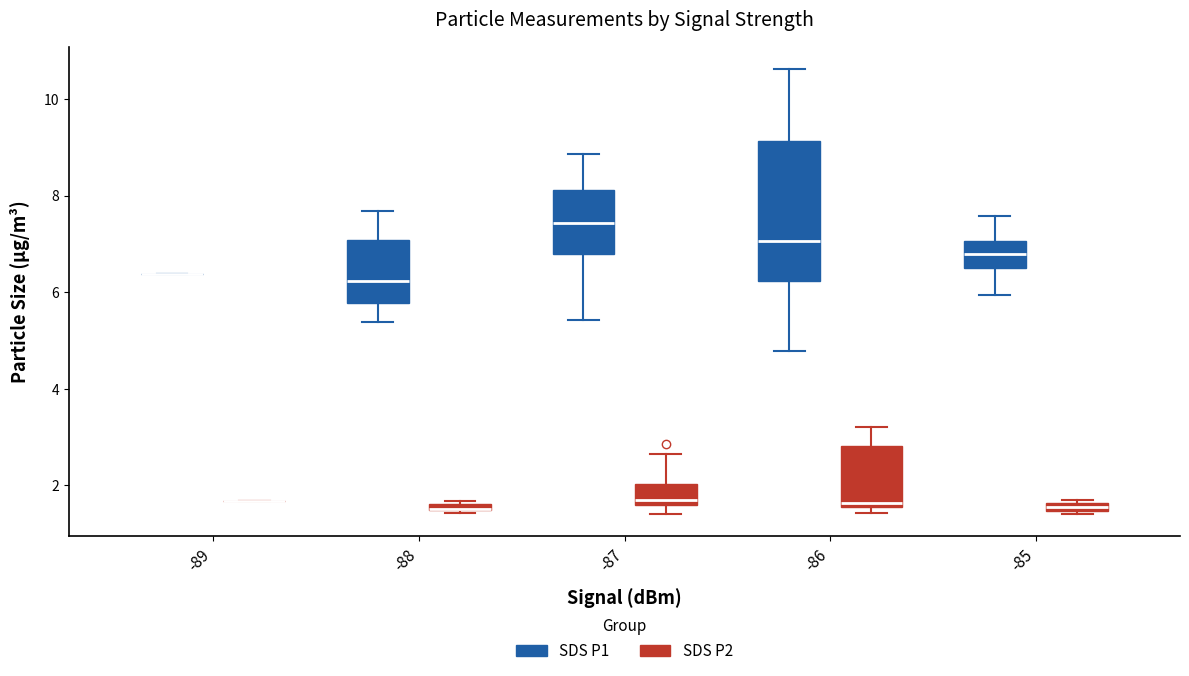

Where is the upper edge of the box for -86 (SDS P2) on the y-axis? The values are not printed on the chart, so give them approximately, as read against the axis.

2.8